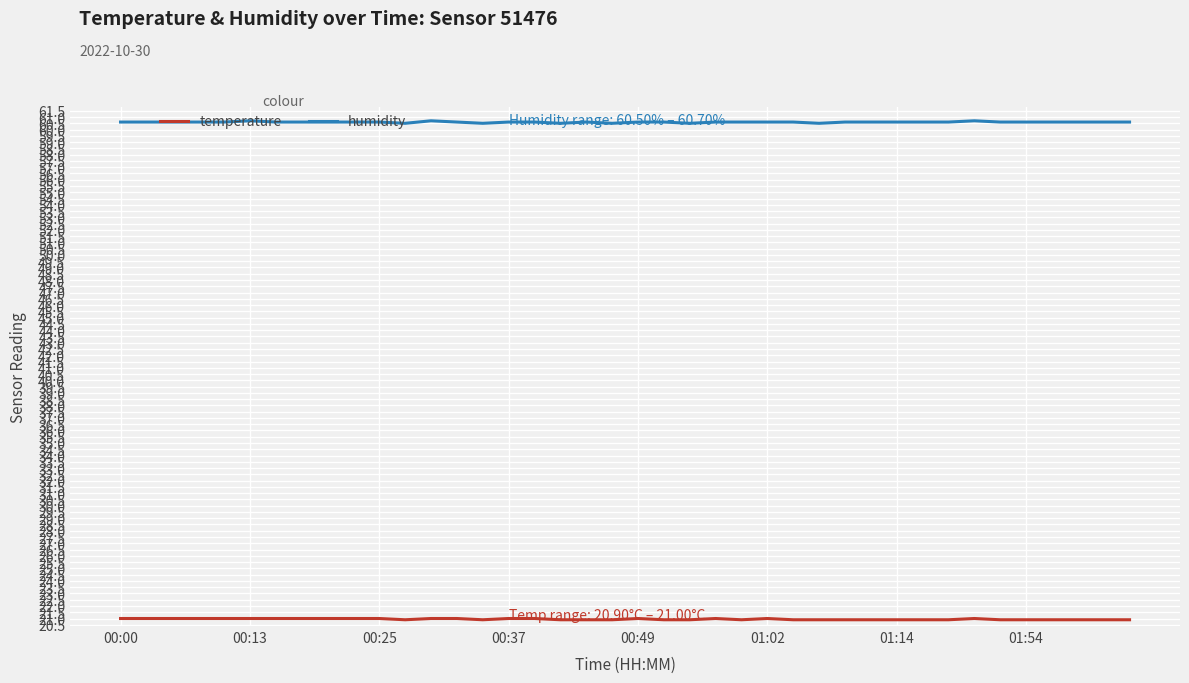

Which series has the largest total across all categories?

humidity